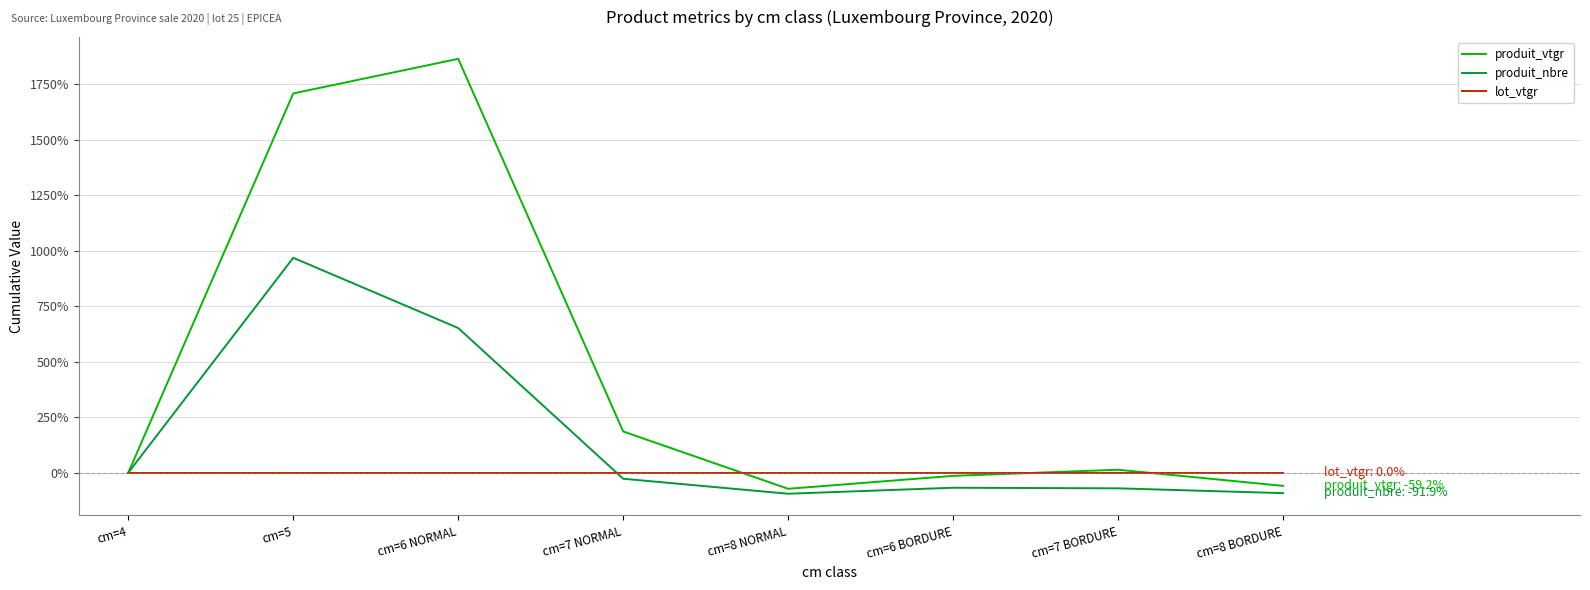

Does the chart display data point markers on the line(s)?

No